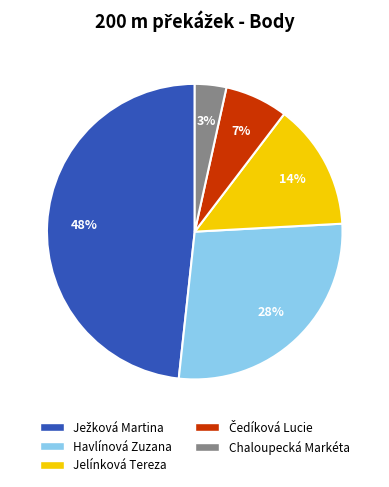

Which category has the smallest portion of the pie?

Chaloupecká Markéta